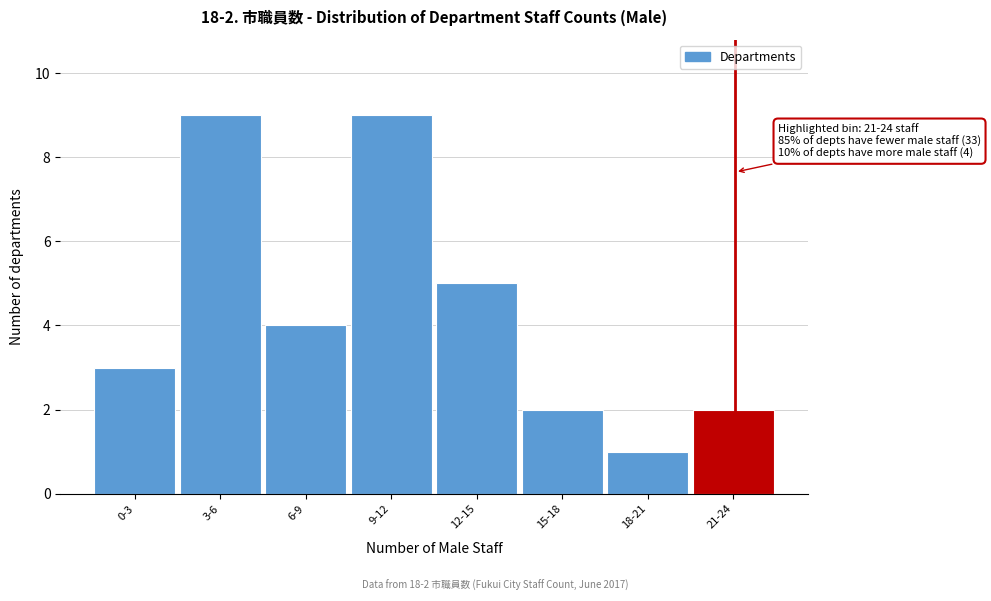

Reading left to right, transcribe all the data shown in this chart.

0-3=3	3-6=9	6-9=4	9-12=9	12-15=5	15-18=2	18-21=1	21-24=2